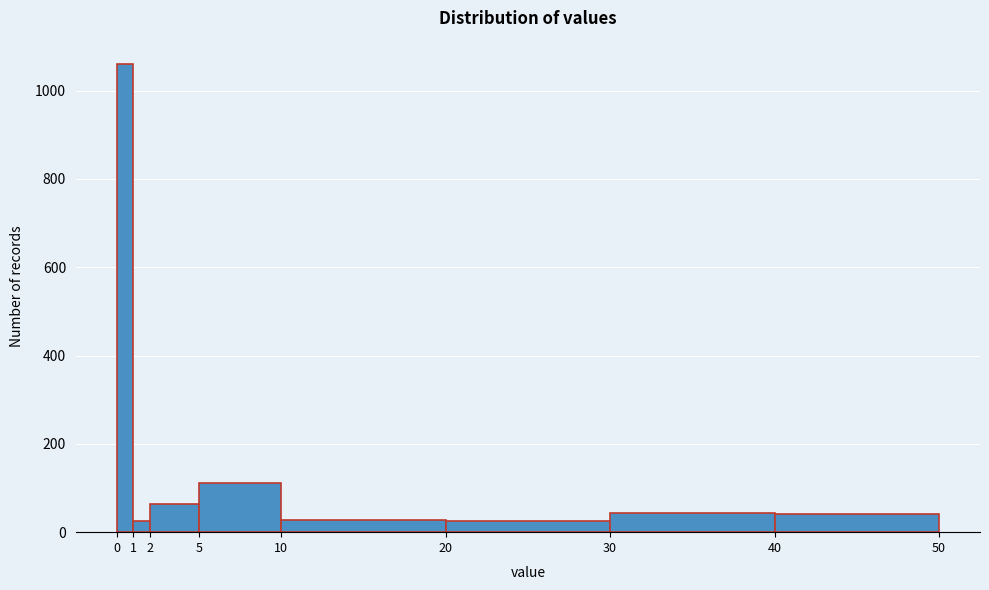

Which range on the x-axis has the tallest bar?

0 to 1